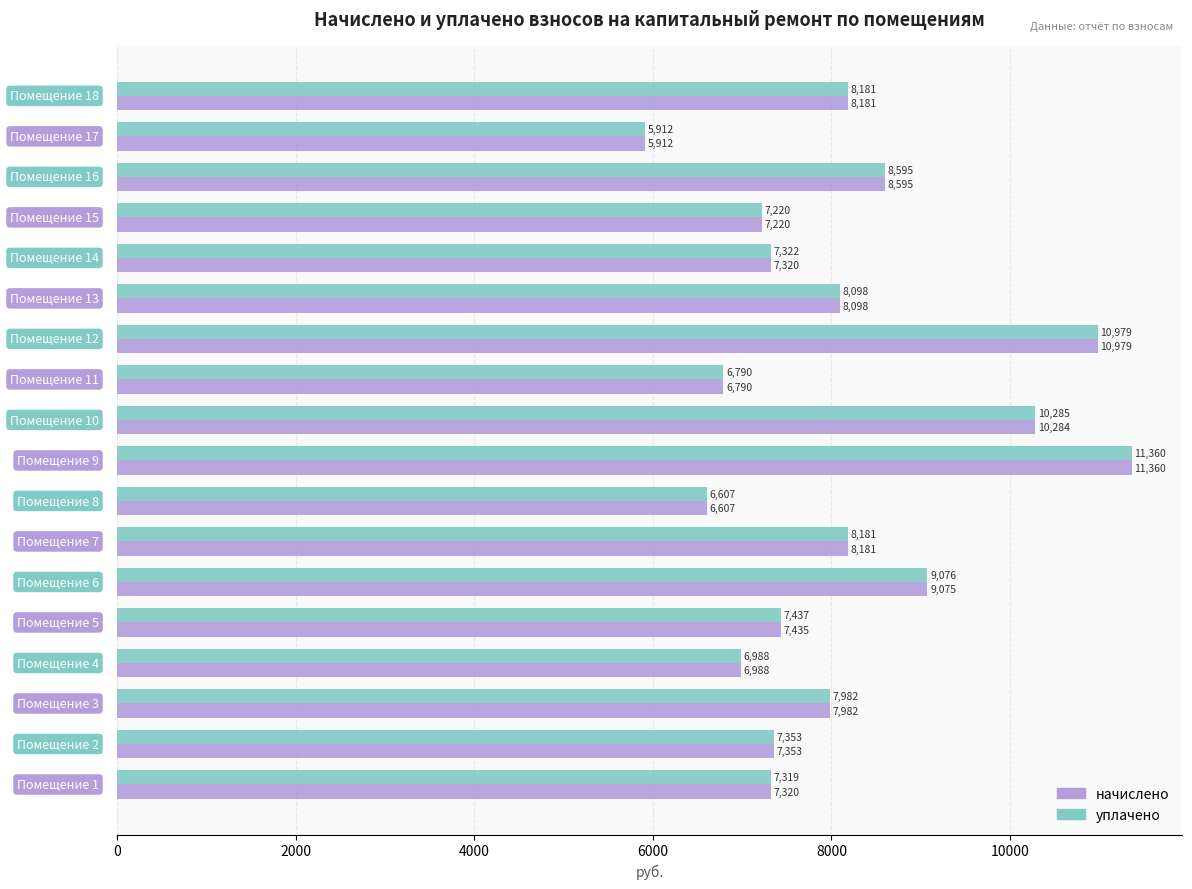

List the series in order of their overall mean, lowest first.

начислено, уплачено